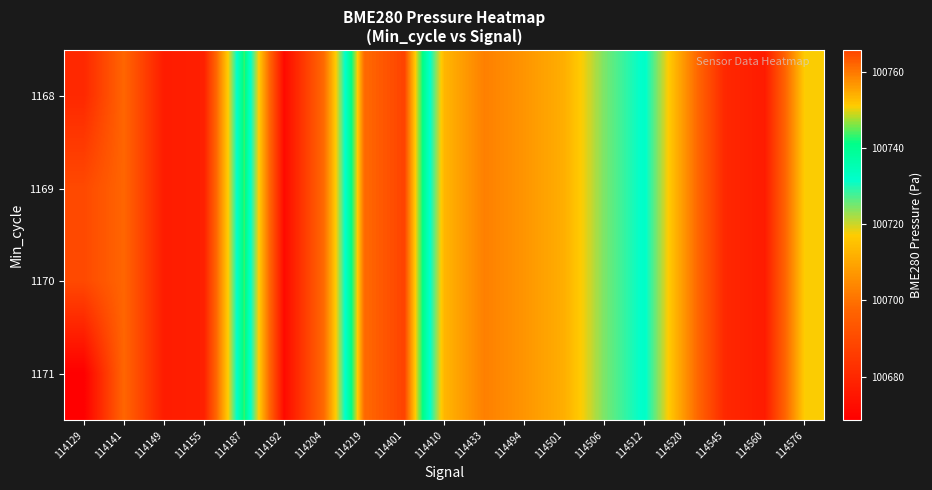

Reading right to left, what are all the values shown in this chart?

1168: 114576=100717.3	114560=100676.4	114545=100680.1	114520=100706.4	114512=100732.6	114506=100724.8	114501=100711.7	114494=100706.7	114433=100702.7	114410=100712.9	114401=100765.8	114219=100761.6	114204=100699.0	114192=100671.5	114187=100743.6	114155=100677.7	114149=100676.6	114141=100697.7	114129=100680.1
1169: 114576=100717.3	114560=100676.4	114545=100680.1	114520=100706.4	114512=100732.6	114506=100724.8	114501=100711.7	114494=100706.7	114433=100702.7	114410=100712.9	114401=100765.8	114219=100761.6	114204=100699.0	114192=100671.5	114187=100743.6	114155=100677.7	114149=100676.6	114141=100697.7	114129=100689.6
1170: 114576=100717.3	114560=100676.4	114545=100680.1	114520=100706.4	114512=100732.6	114506=100724.8	114501=100711.7	114494=100706.7	114433=100702.7	114410=100712.9	114401=100765.8	114219=100761.6	114204=100699.0	114192=100671.5	114187=100743.6	114155=100677.7	114149=100676.6	114141=100697.7	114129=100689.6
1171: 114576=100717.3	114560=100676.4	114545=100680.1	114520=100706.4	114512=100732.6	114506=100724.8	114501=100711.7	114494=100706.7	114433=100702.7	114410=100712.9	114401=100765.8	114219=100761.6	114204=100699.0	114192=100671.5	114187=100743.6	114155=100677.7	114149=100676.6	114141=100697.7	114129=100668.5